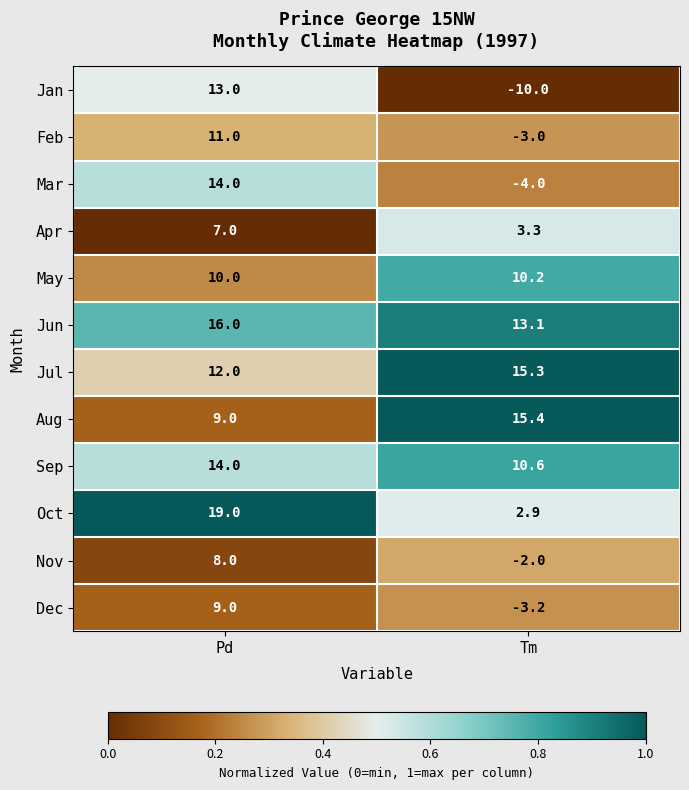

Which series has the largest total across all categories?

Jun